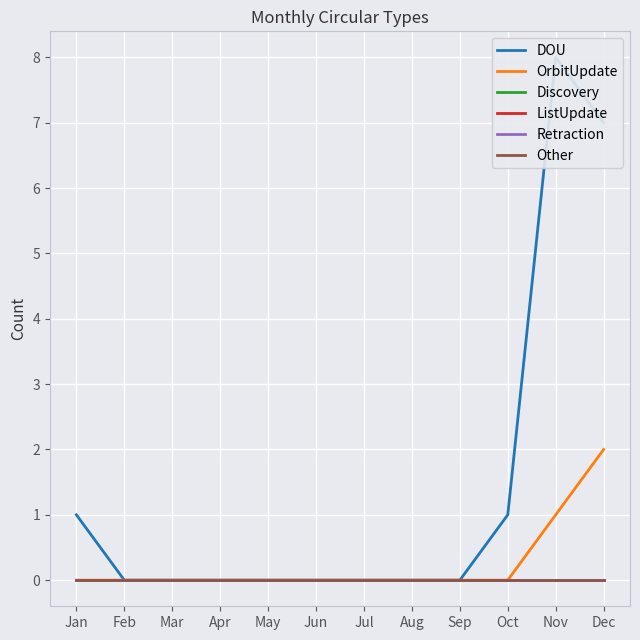

What is the maximum value shown in the chart?

8